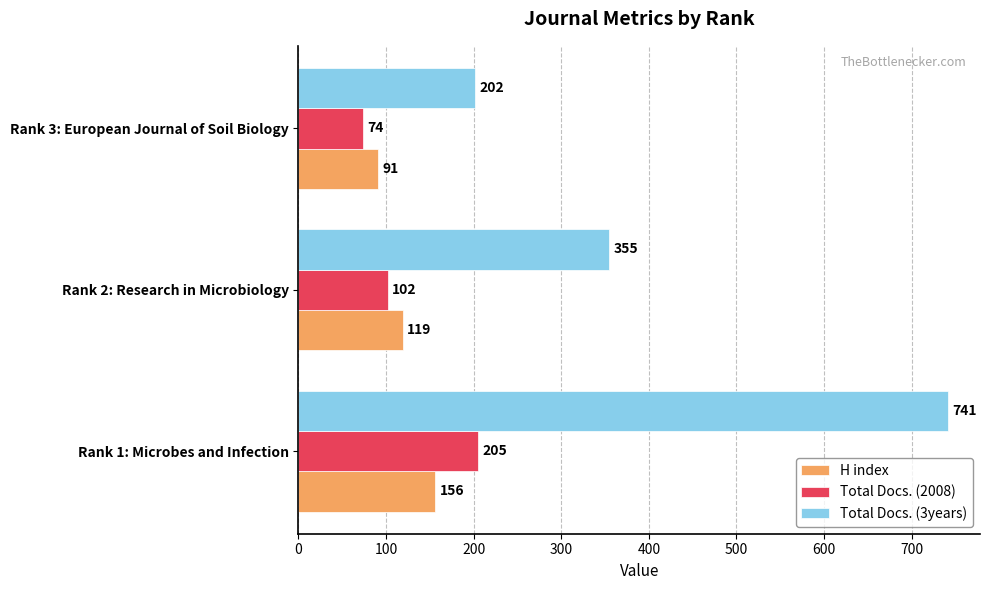

What is the greatest value displayed?

741